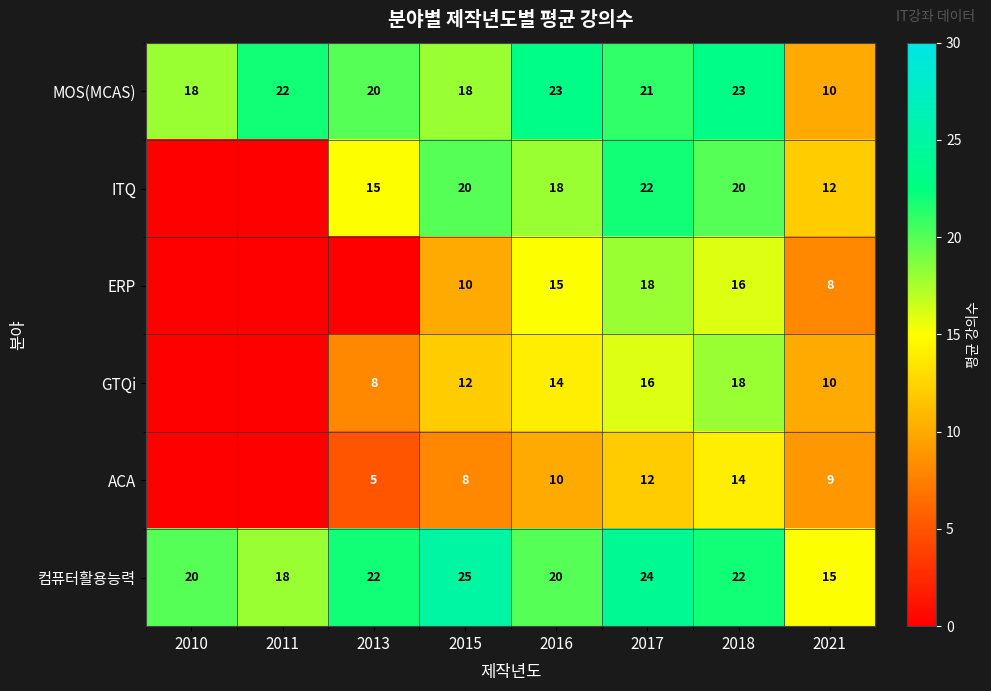

Read the MOS(MCAS) value at 2016, to the nearest 5.

25